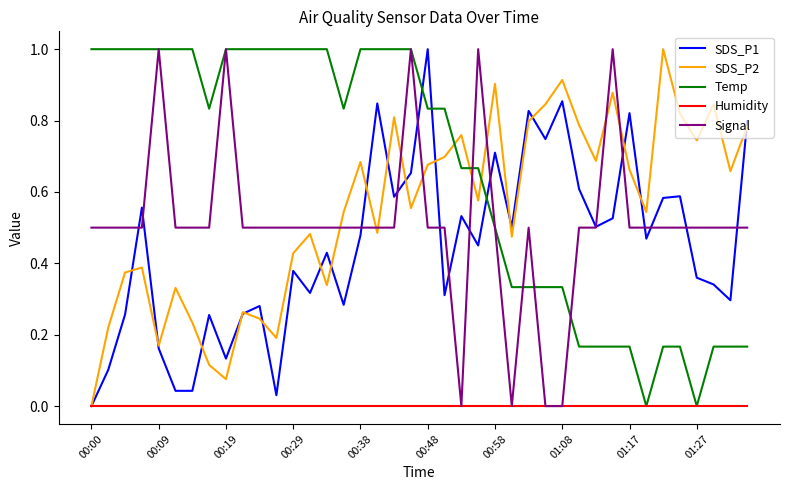

What is the maximum value shown in the chart?

1.0